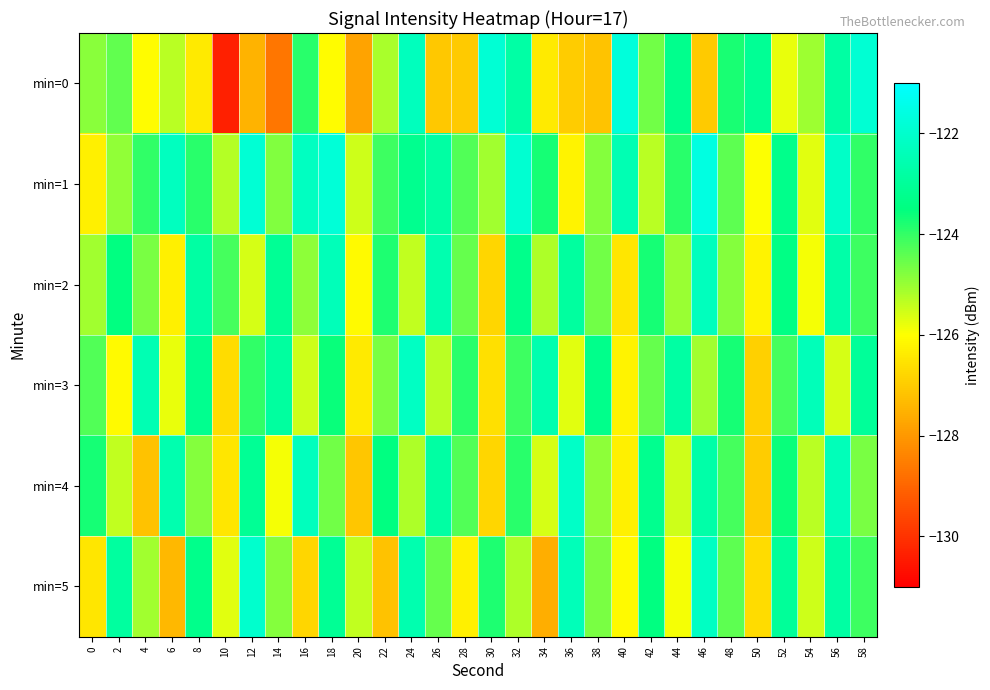

At 14, list the series in order from largest to smallest.

min=3, min=2, min=1, min=5, min=4, min=0